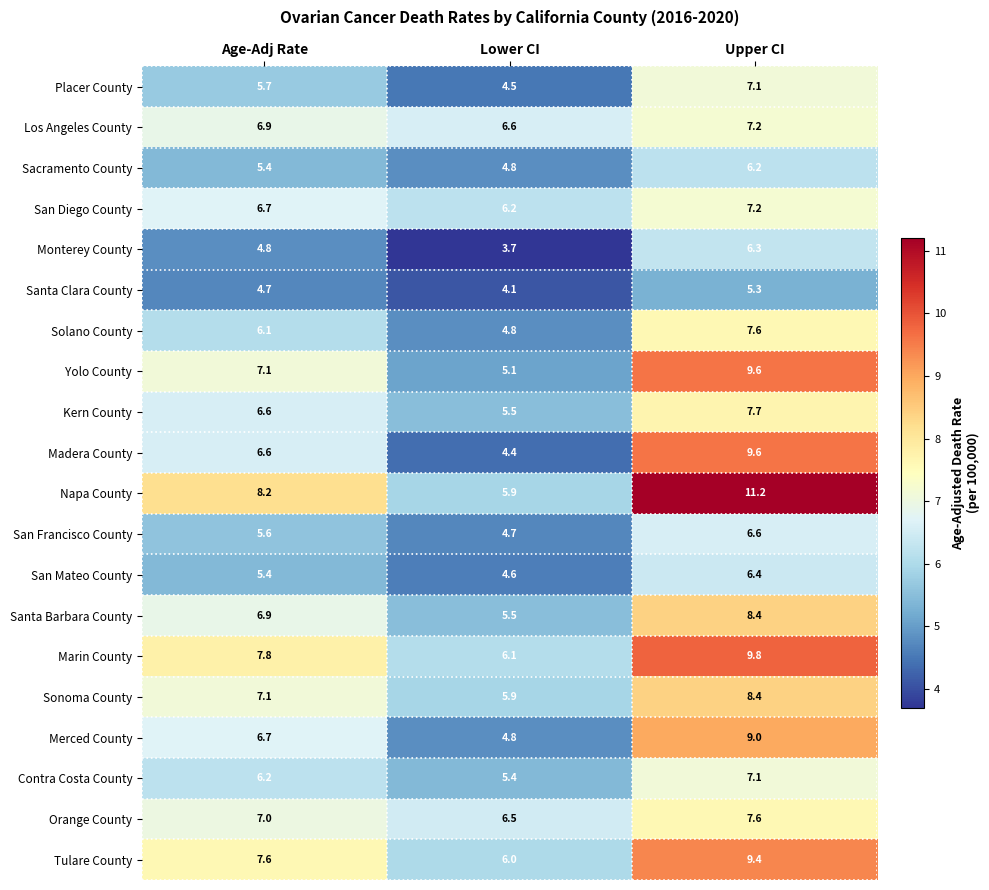

What is the difference between the maximum and minimum values in the Madera County series?

5.2